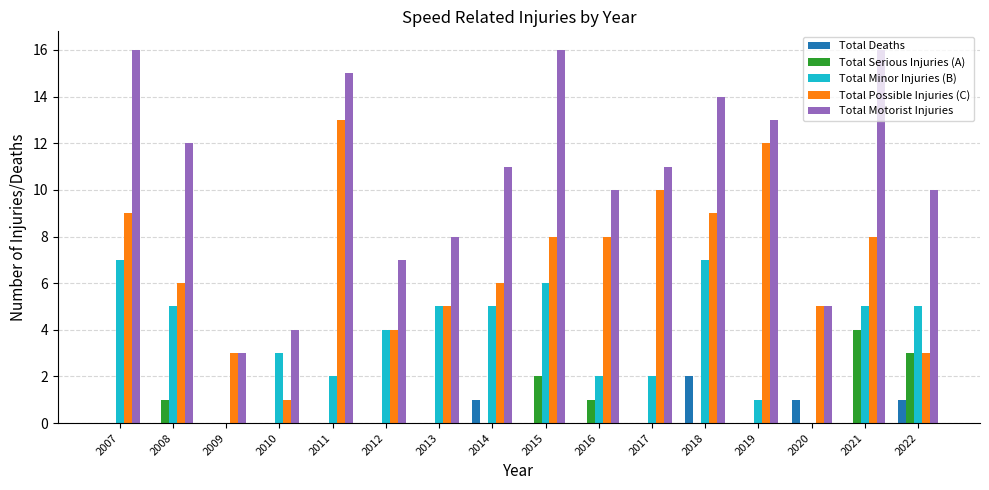

Is the value of Total Minor Injuries (B) at 2008 greater than the value of Total Serious Injuries (A) at 2017?

Yes